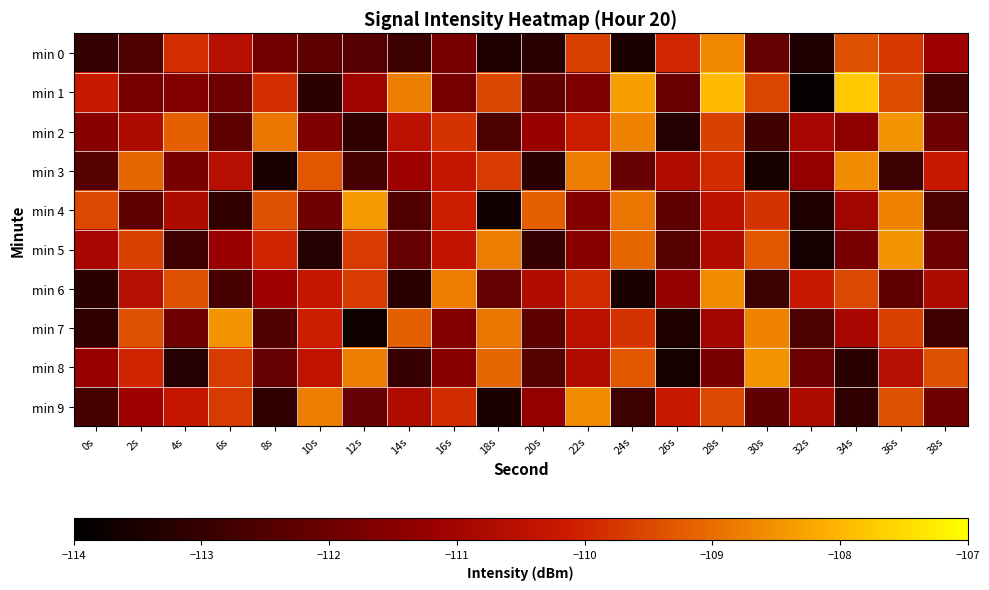

Reading left to right, what are all the values shown in this chart?

min 0: 0s=-113.0	2s=-112.5	4s=-109.9	6s=-110.6	8s=-111.9	10s=-112.3	12s=-112.5	14s=-112.9	16s=-111.8	18s=-113.4	20s=-113.2	22s=-109.6	24s=-113.5	26s=-110.0	28s=-108.6	30s=-112.1	32s=-113.4	34s=-109.4	36s=-109.7	38s=-111.1
min 1: 0s=-110.2	2s=-111.8	4s=-111.6	6s=-112.0	8s=-109.8	10s=-113.2	12s=-111.1	14s=-108.8	16s=-111.8	18s=-109.5	20s=-112.2	22s=-111.7	24s=-108.3	26s=-112.1	28s=-108.0	30s=-109.6	32s=-113.9	34s=-107.8	36s=-109.5	38s=-112.7
min 2: 0s=-111.5	2s=-110.8	4s=-109.2	6s=-112.3	8s=-108.9	10s=-111.7	12s=-113.1	14s=-110.5	16s=-109.8	18s=-112.6	20s=-111.2	22s=-110.1	24s=-108.7	26s=-113.3	28s=-109.6	30s=-112.8	32s=-110.9	34s=-111.4	36s=-108.5	38s=-112.0
min 3: 0s=-112.4	2s=-109.1	4s=-111.8	6s=-110.6	8s=-113.5	10s=-109.3	12s=-112.7	14s=-111.1	16s=-110.3	18s=-109.7	20s=-113.2	22s=-108.8	24s=-112.1	26s=-110.7	28s=-109.9	30s=-113.6	32s=-111.3	34s=-108.6	36s=-112.9	38s=-110.2
min 4: 0s=-109.5	2s=-112.2	4s=-110.8	6s=-113.1	8s=-109.4	10s=-111.9	12s=-108.4	14s=-112.5	16s=-110.1	18s=-113.7	20s=-109.2	22s=-111.6	24s=-108.9	26s=-112.3	28s=-110.5	30s=-109.8	32s=-113.4	34s=-111.0	36s=-108.7	38s=-112.6
min 5: 0s=-110.9	2s=-109.6	4s=-112.8	6s=-111.2	8s=-110.0	10s=-113.3	12s=-109.7	14s=-112.1	16s=-110.4	18s=-108.8	20s=-113.0	22s=-111.5	24s=-109.1	26s=-112.4	28s=-110.7	30s=-109.3	32s=-113.6	34s=-111.8	36s=-108.5	38s=-112.0
min 6: 0s=-113.2	2s=-110.6	4s=-109.4	6s=-112.7	8s=-111.1	10s=-110.3	12s=-109.7	14s=-113.2	16s=-108.8	18s=-112.1	20s=-110.7	22s=-109.9	24s=-113.5	26s=-111.3	28s=-108.6	30s=-112.9	32s=-110.2	34s=-109.5	36s=-112.2	38s=-110.8
min 7: 0s=-113.1	2s=-109.4	4s=-111.9	6s=-108.5	8s=-112.5	10s=-110.1	12s=-113.7	14s=-109.2	16s=-111.6	18s=-108.9	20s=-112.3	22s=-110.5	24s=-109.8	26s=-113.4	28s=-111.0	30s=-108.7	32s=-112.6	34s=-110.9	36s=-109.6	38s=-112.8
min 8: 0s=-111.2	2s=-110.0	4s=-113.3	6s=-109.7	8s=-112.1	10s=-110.4	12s=-108.8	14s=-113.0	16s=-111.5	18s=-109.1	20s=-112.4	22s=-110.7	24s=-109.3	26s=-113.6	28s=-111.8	30s=-108.5	32s=-112.0	34s=-113.2	36s=-110.6	38s=-109.4
min 9: 0s=-112.7	2s=-111.1	4s=-110.3	6s=-109.7	8s=-113.1	10s=-108.8	12s=-112.1	14s=-110.7	16s=-109.9	18s=-113.5	20s=-111.3	22s=-108.6	24s=-112.9	26s=-110.2	28s=-109.5	30s=-112.2	32s=-110.8	34s=-113.1	36s=-109.4	38s=-111.9